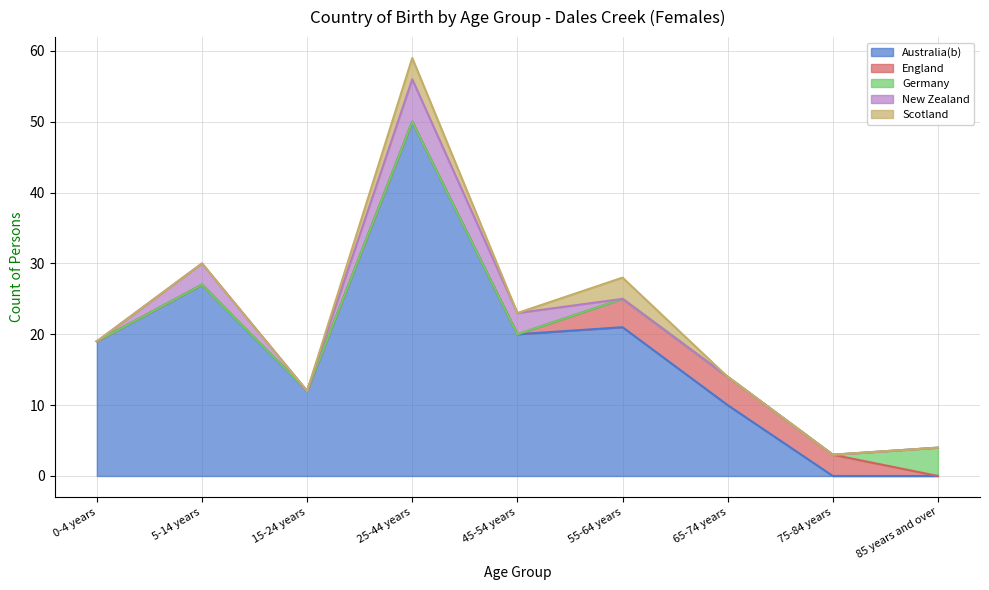

Which series has the largest total across all categories?

Australia(b)